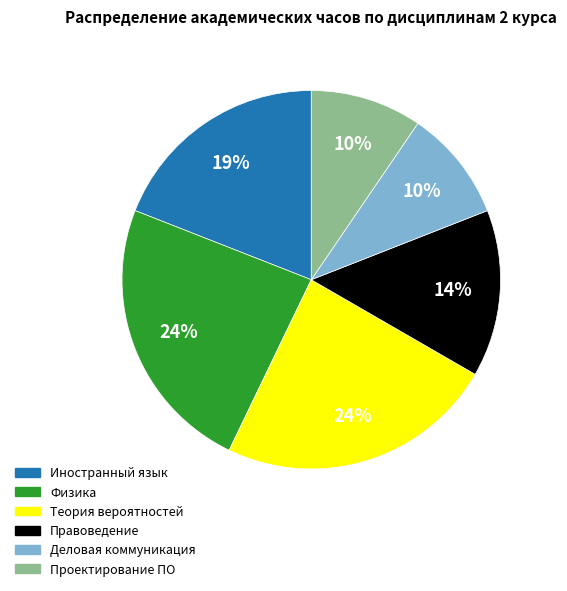

Does Теория вероятностей represent more than half of the total?

No